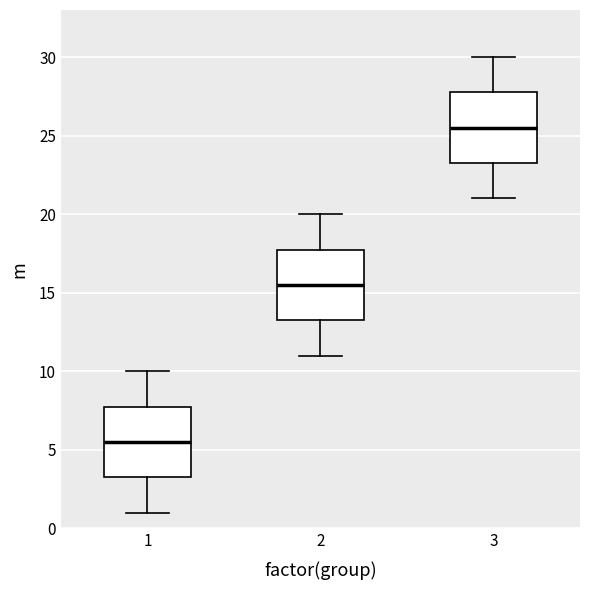

Which box's median line is the highest?

3